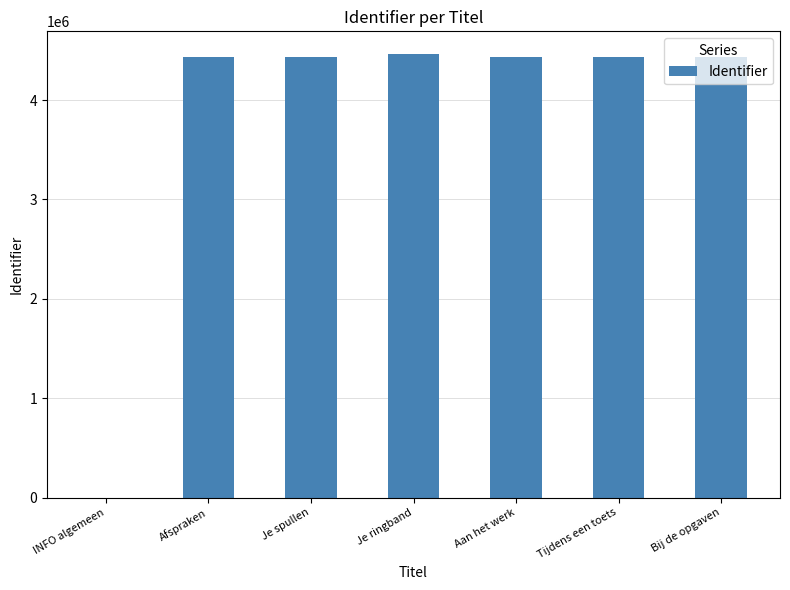

The chart shows a value of 7914689 at Afspraken. True or false?

False